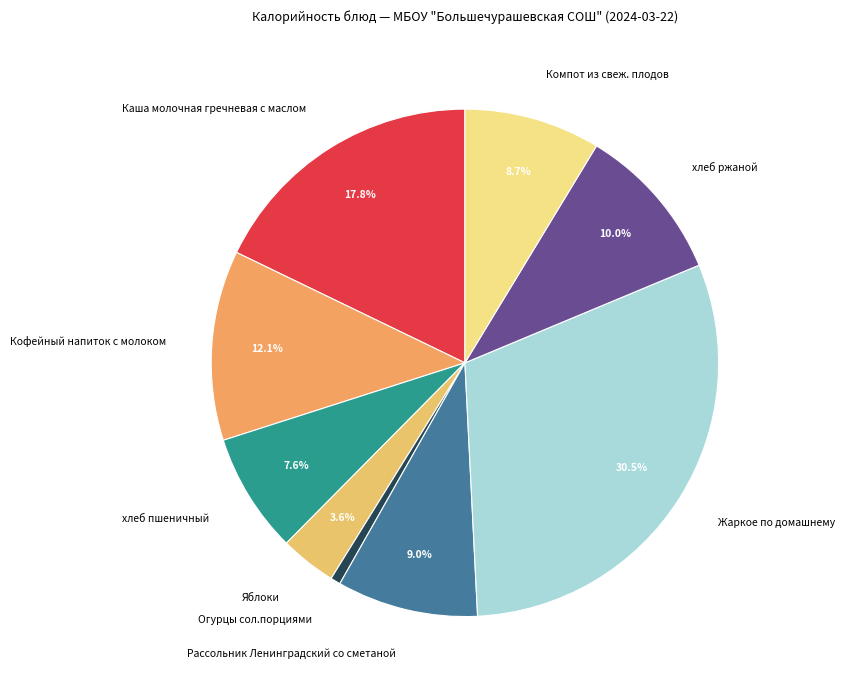

Do Компот из свеж. плодов and Рассольник Ленинградский со сметаной together represent more than half of the pie?

No